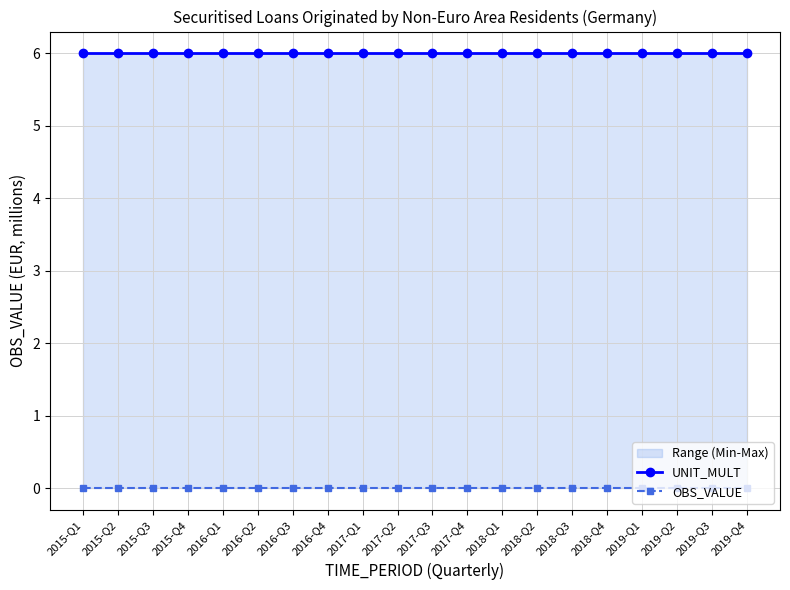

What position from the left is 2018-Q3?

15